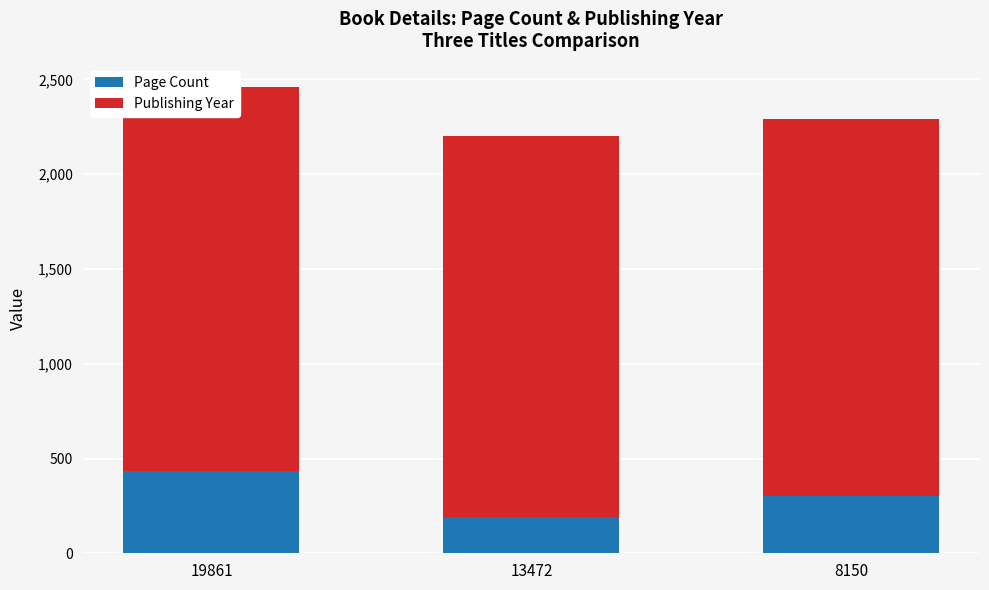

How many groups of bars are there?

3